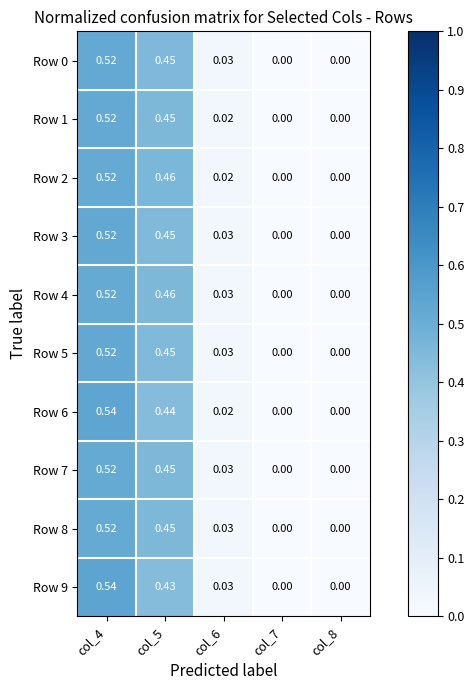

Is the value of Row 4 at col_7 greater than the value of Row 7 at col_5?

No